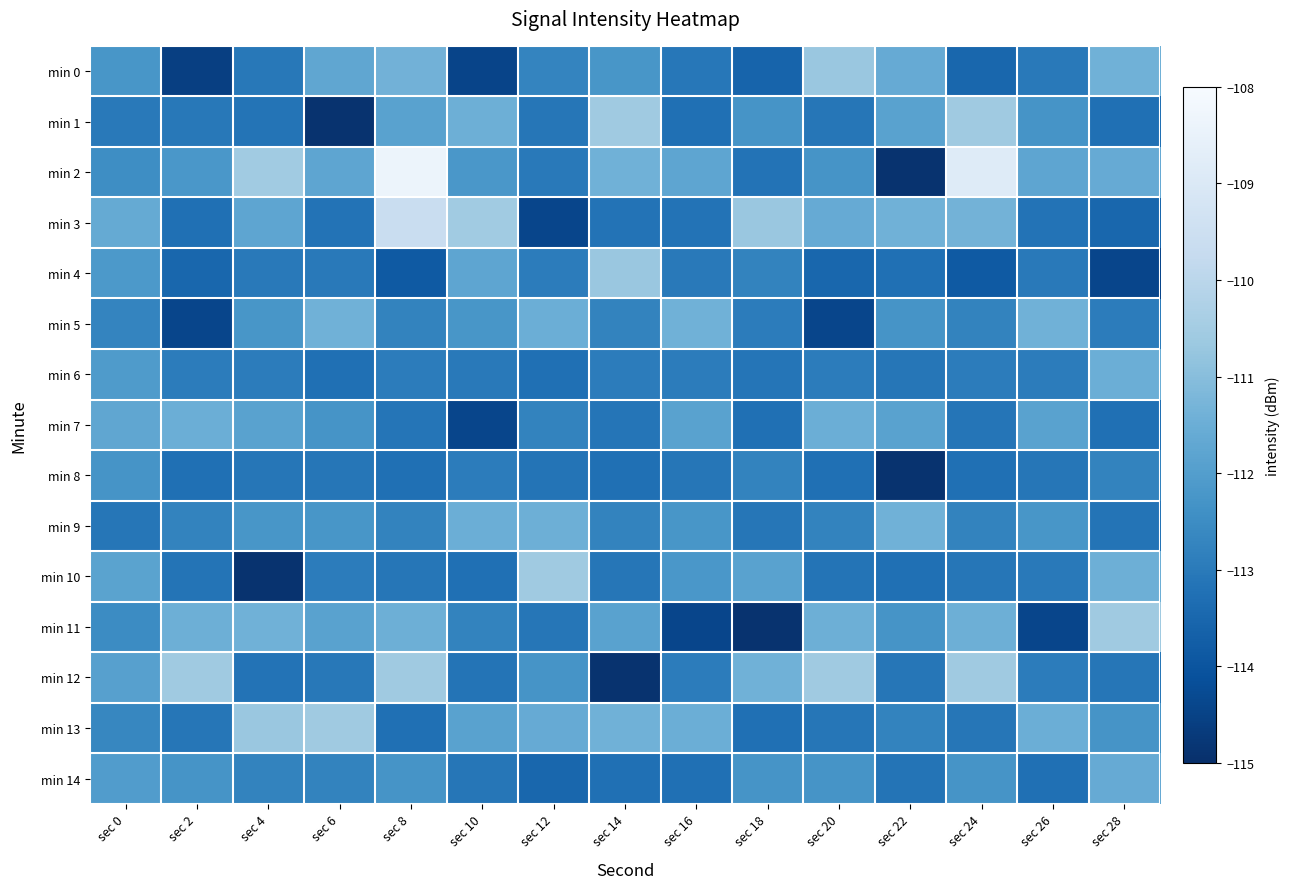

Which has a higher value, sec 18 or sec 6?

sec 6